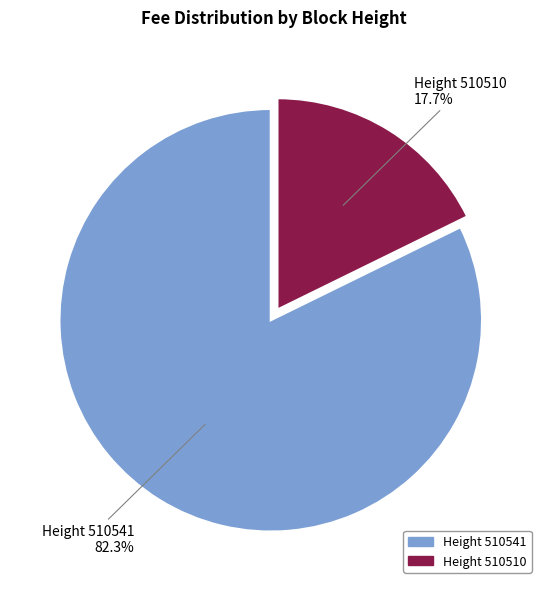

Count the number of slices in the pie.

2